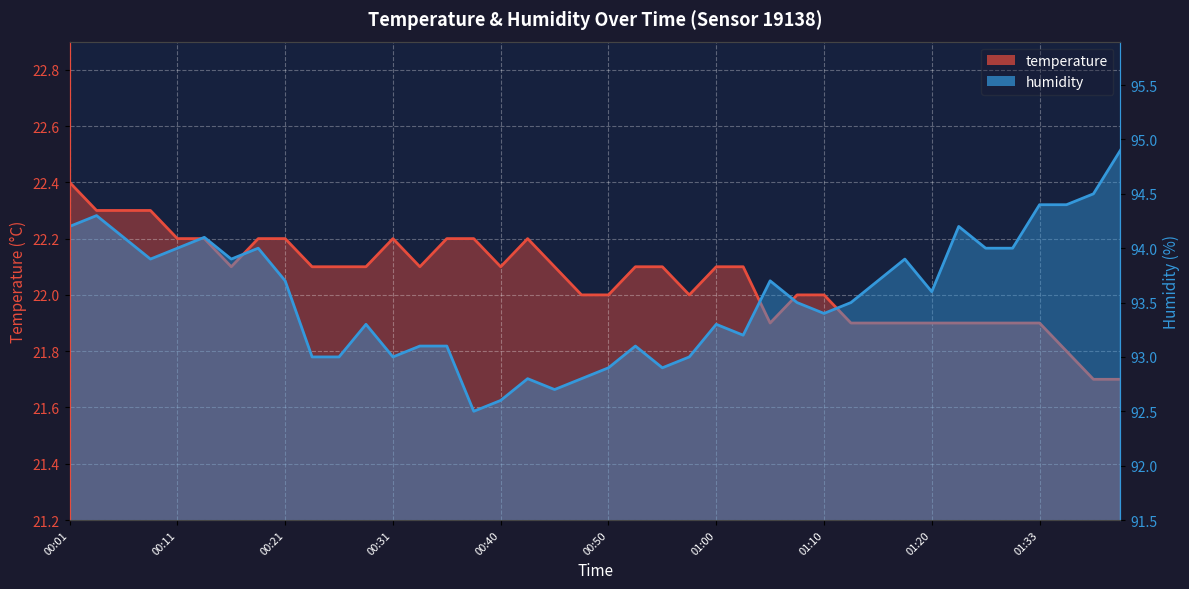

What is the sum of the humidity values at 01:23 and 00:50?

187.1